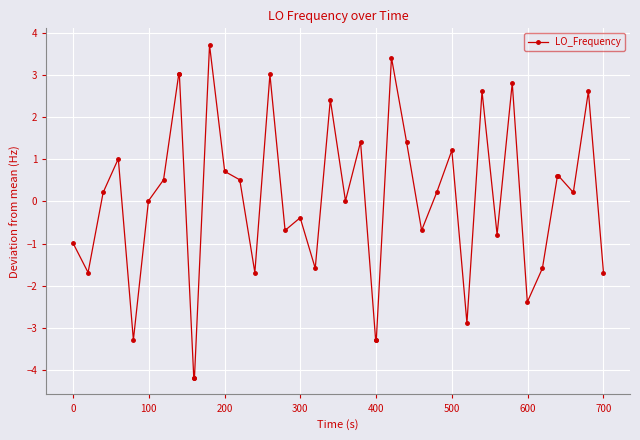

What is the minimum value shown in the chart?

-4.2